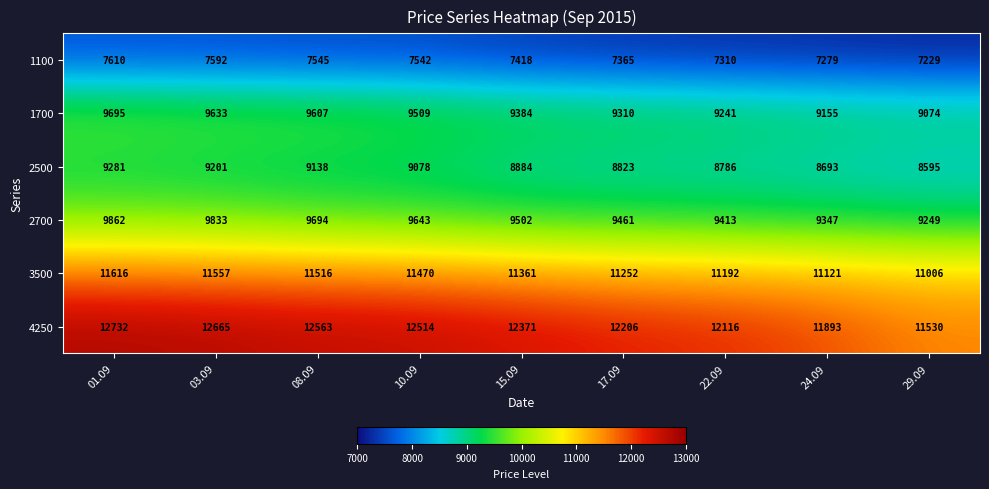

Which label corresponds to the largest value in the chart?

01.09